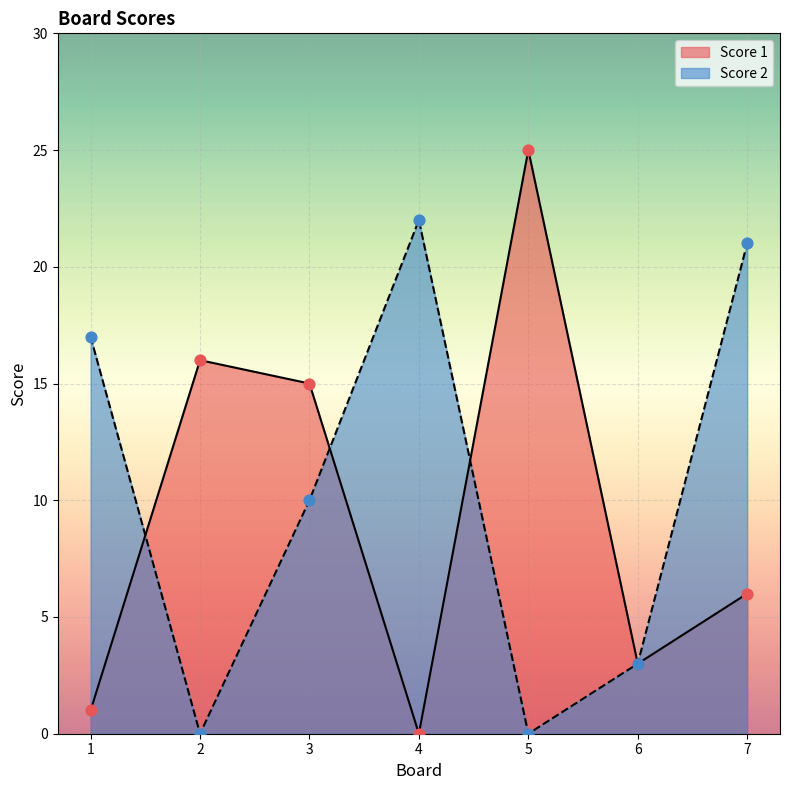

What are all the series names shown in the legend?

Score 1, Score 2